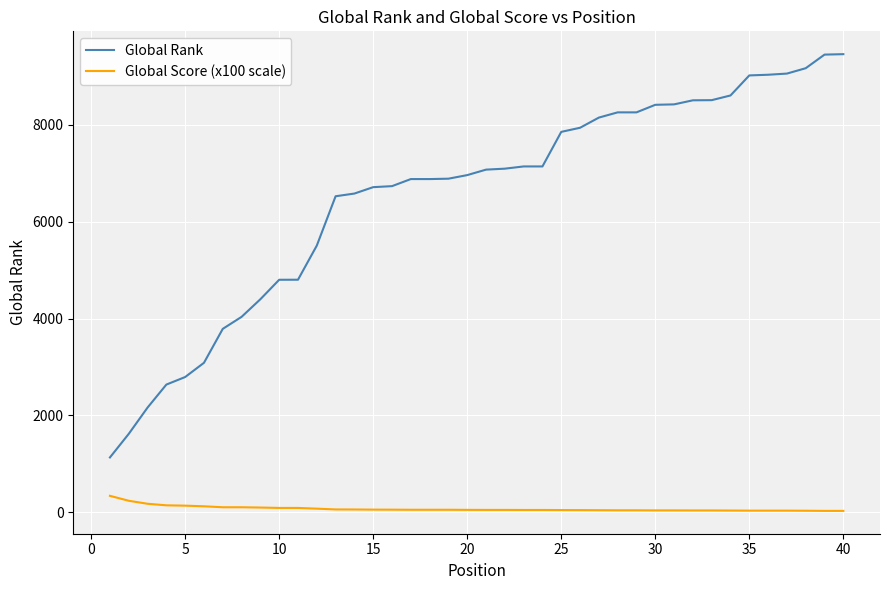

How many categories are shown in the chart?

40